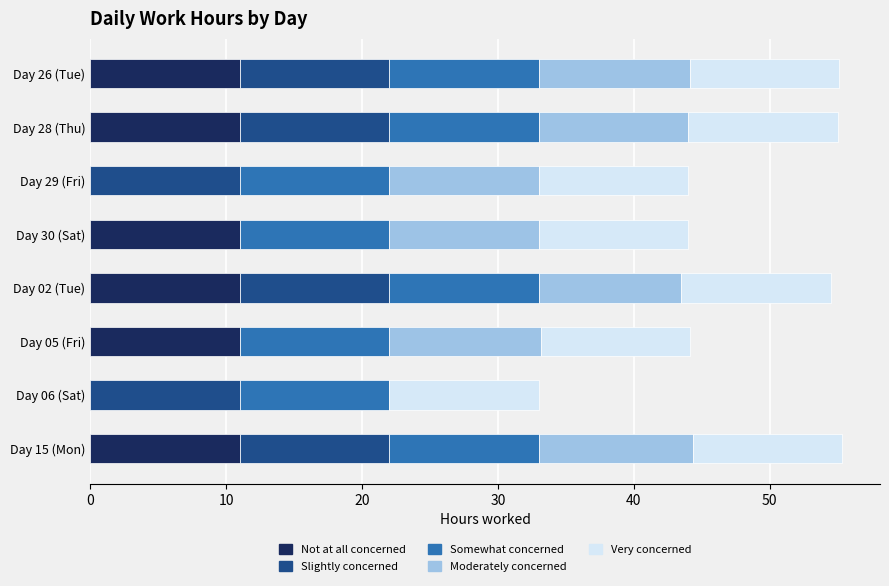

What is the total value across all series at Day 06 (Sat)?

33.0